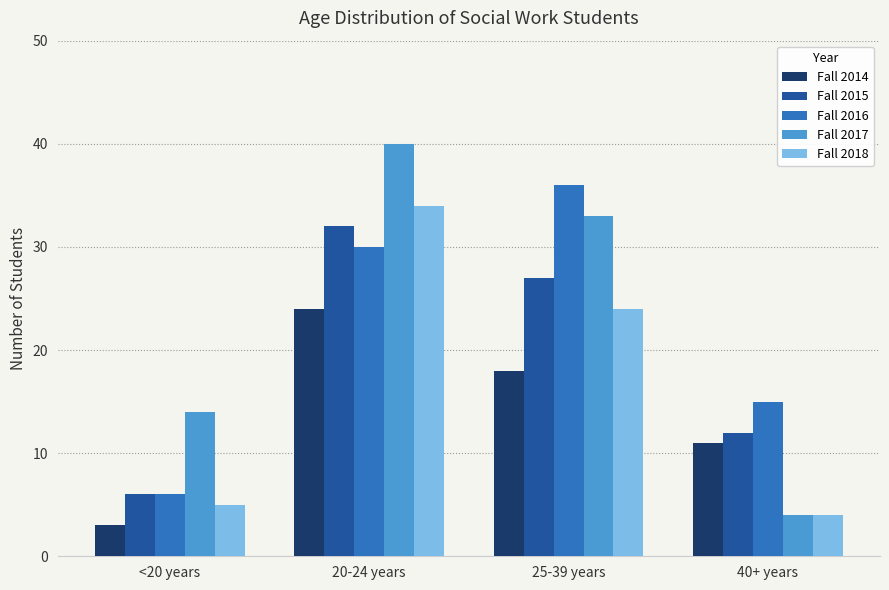

Where does the Fall 2015 series first go above 27?

20-24 years